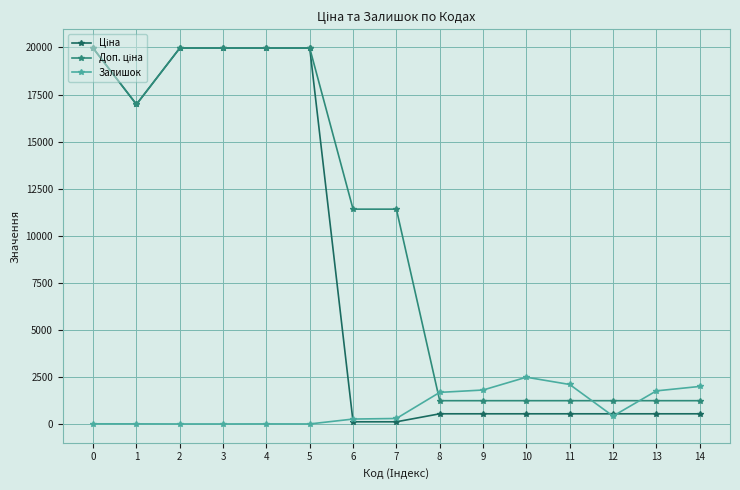

What is the difference between the highest and lowest values at 8?

1138.0